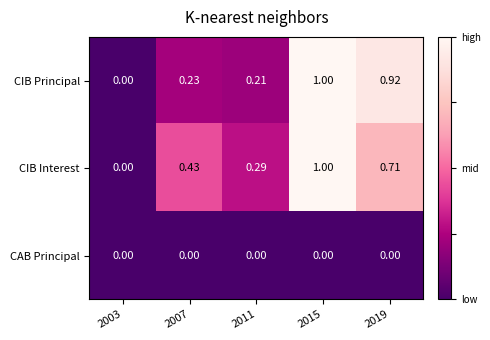

Is the value of CIB Principal at 2011 greater than the value of CIB Interest at 2003?

Yes